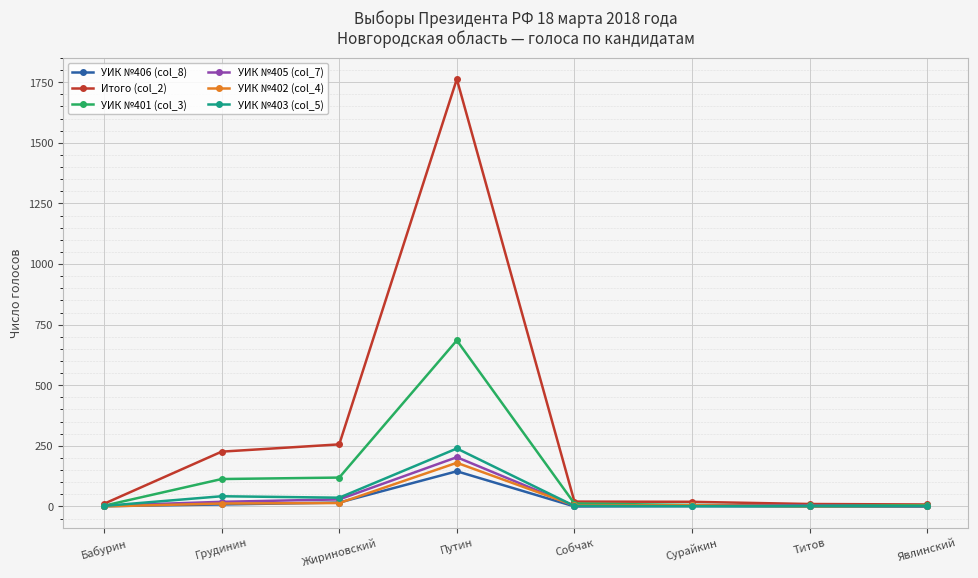

At which category is the sum across all series the highest?

Путин